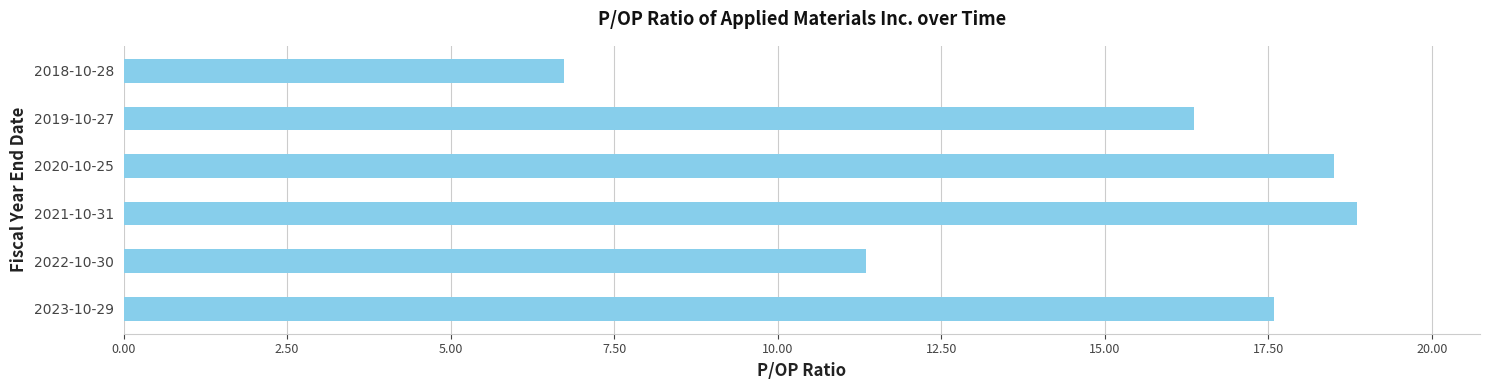

What is the difference between the maximum and minimum values?

12.1